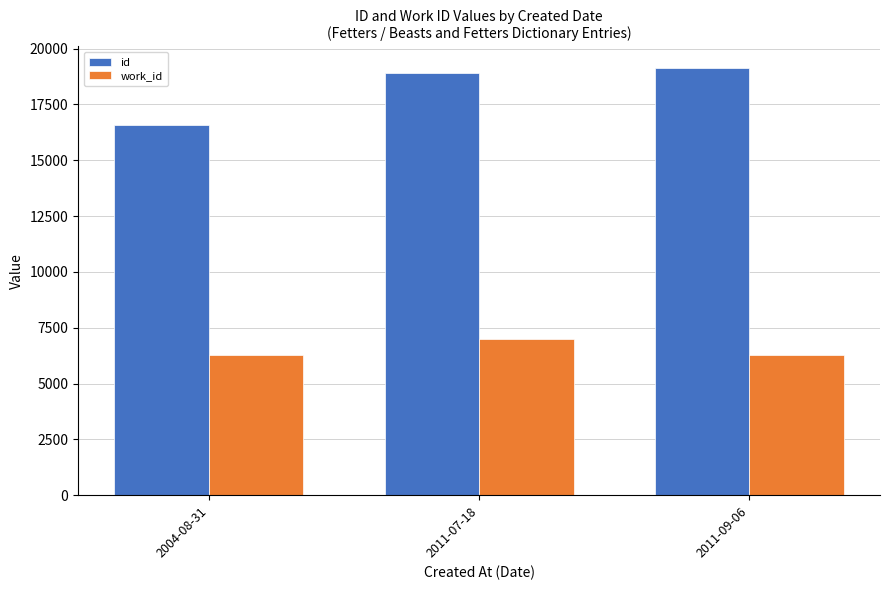

Is the value of work_id at 2011-09-06 greater than the value of id at 2004-08-31?

No